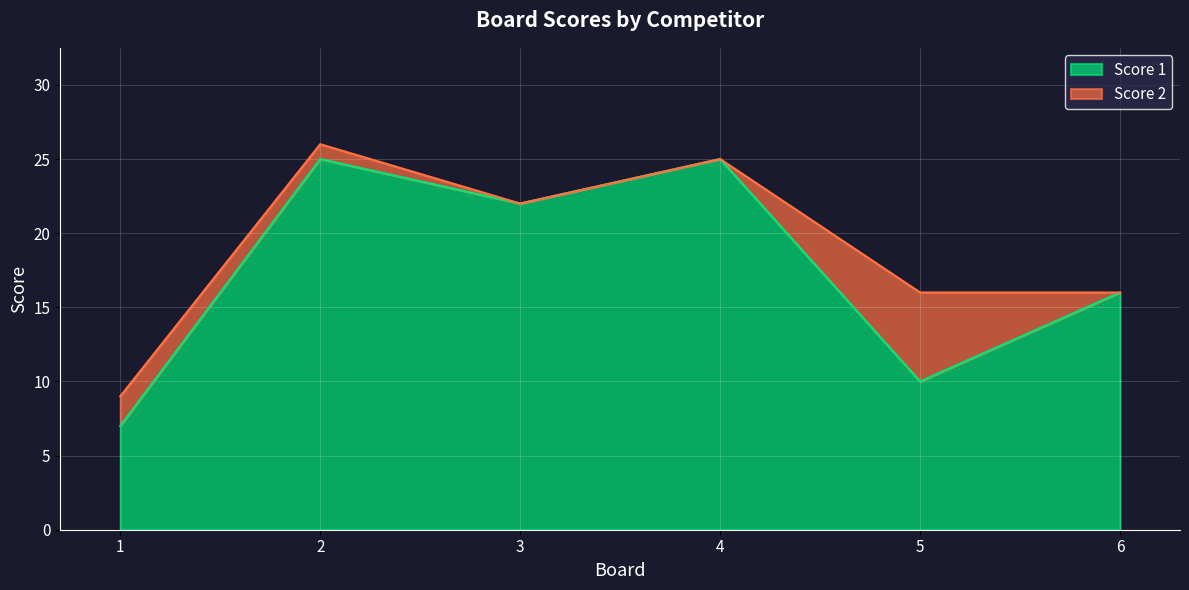

What is the sum of all values?

105